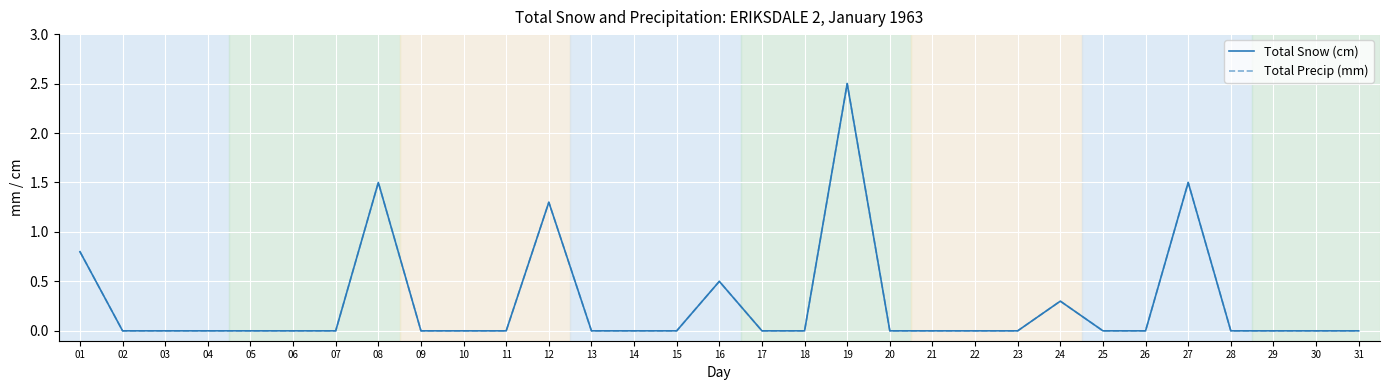

Rank the categories by Total Snow (cm) value from lowest to highest.

02, 03, 04, 05, 06, 07, 09, 10, 11, 13, 14, 15, 17, 18, 20, 21, 22, 23, 25, 26, 28, 29, 30, 31, 24, 16, 01, 12, 08, 27, 19